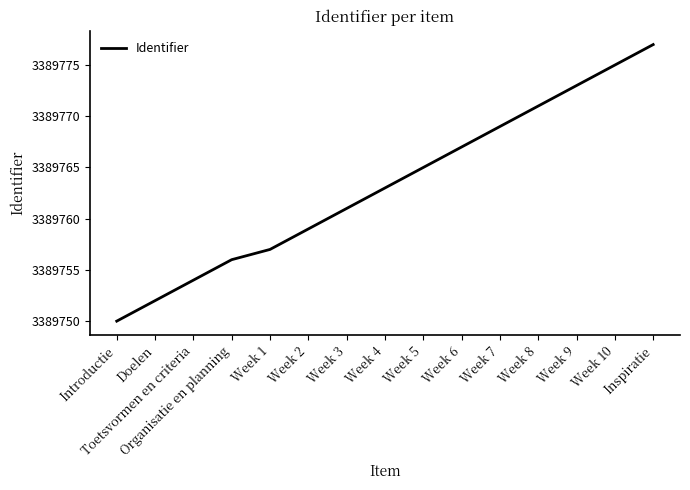

What is the maximum value shown in the chart?

3389777